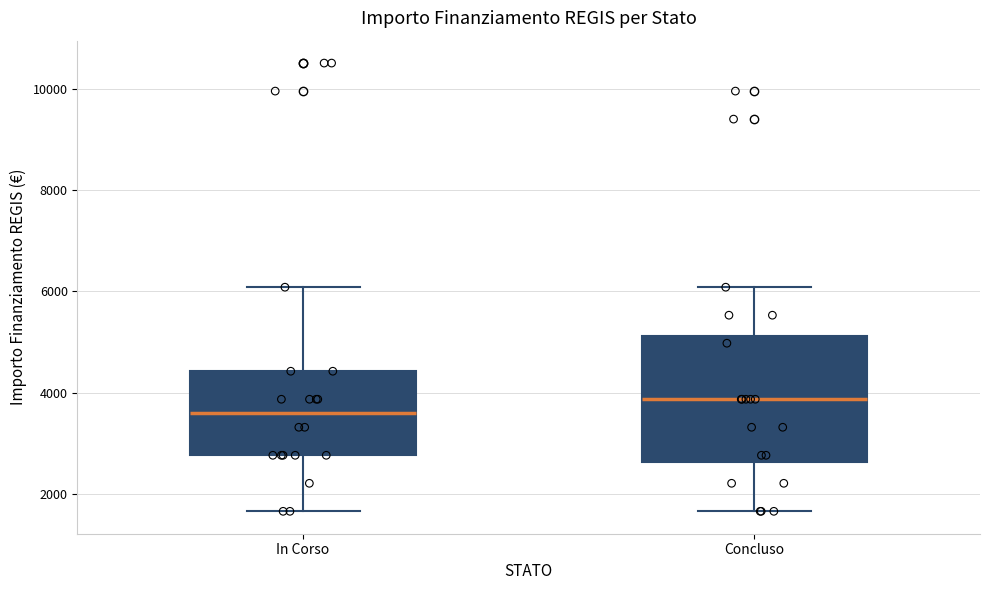

Comparing the boxes themselves (not the whiskers), which one is the tallest?

Concluso